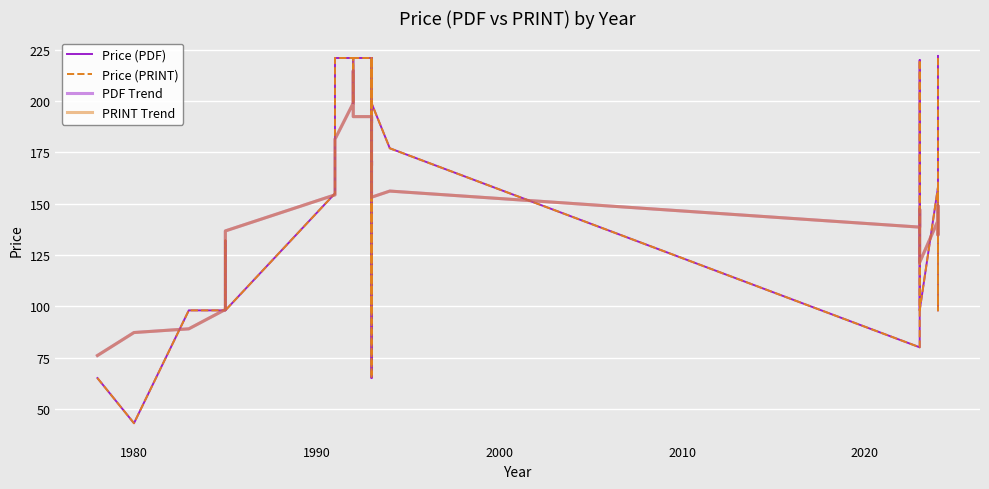

What is the value of the PRINT Trend point at the 10th from the left?

199.0